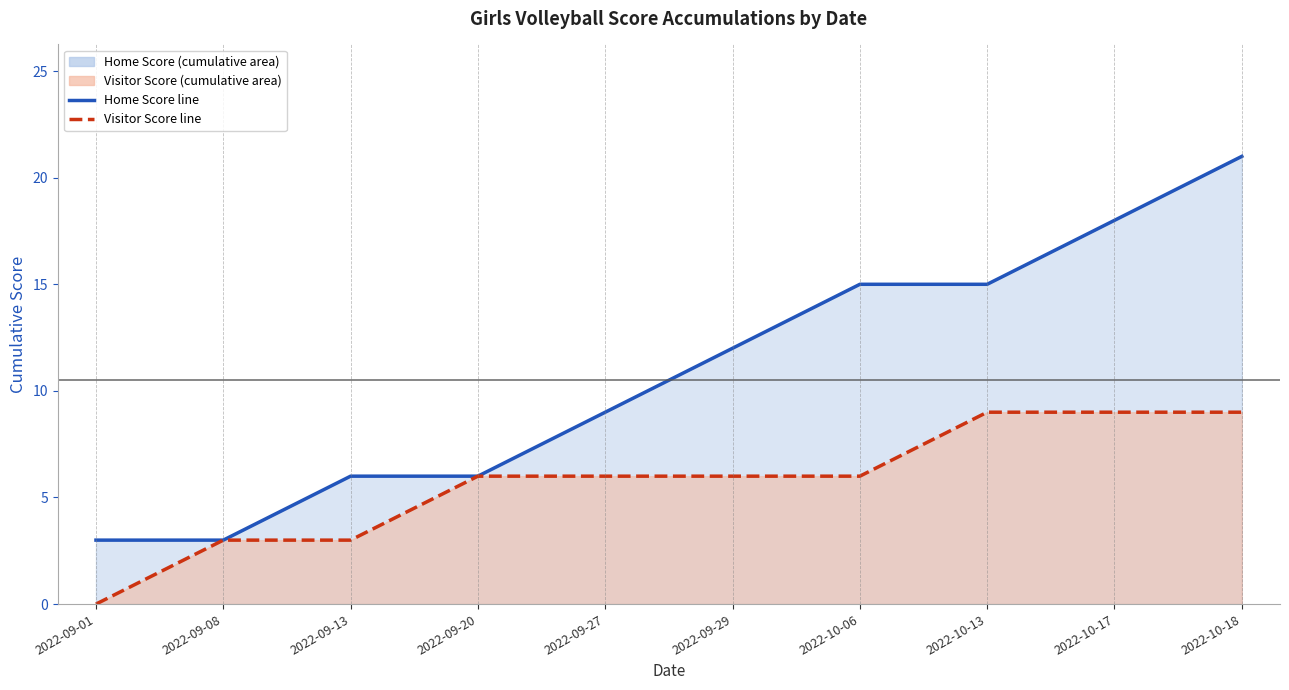

How many Home Score line values are between 6 and 15?

6